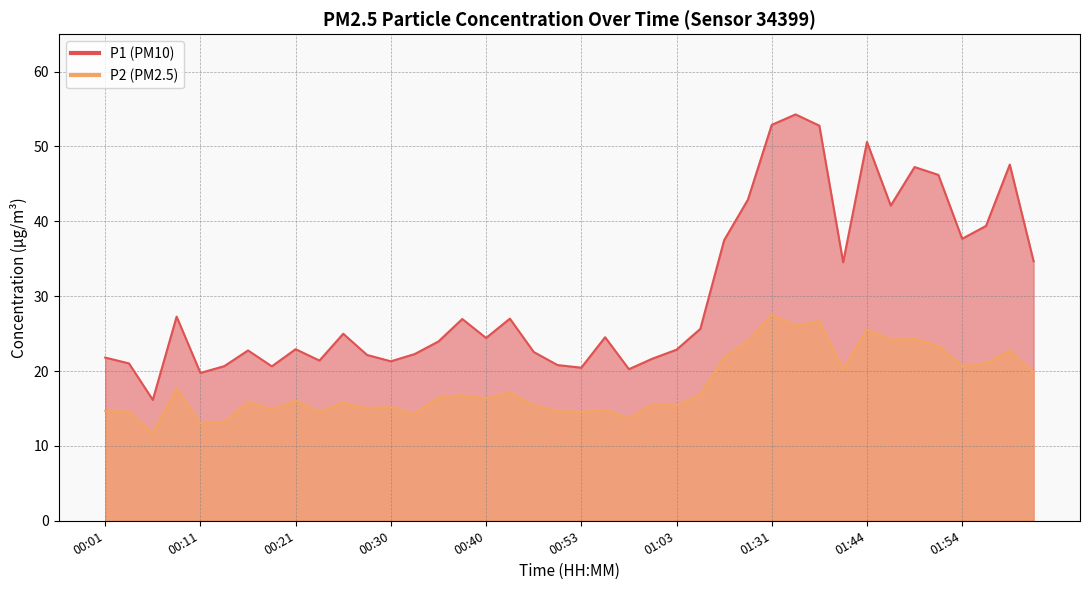

Rank the categories by P2 value from highest to lowest.

01:31, 01:39, 01:36, 01:44, 01:49, 01:46, 01:15, 01:51, 02:01, 01:12, 01:59, 01:54, 01:41, 02:04, 00:08, 00:43, 01:09, 00:38, 00:35, 00:40, 00:21, 00:16, 00:25, 01:01, 00:45, 01:03, 00:30, 00:28, 00:18, 00:56, 00:01, 00:51, 00:04, 00:23, 00:53, 00:33, 00:58, 00:13, 00:11, 00:06